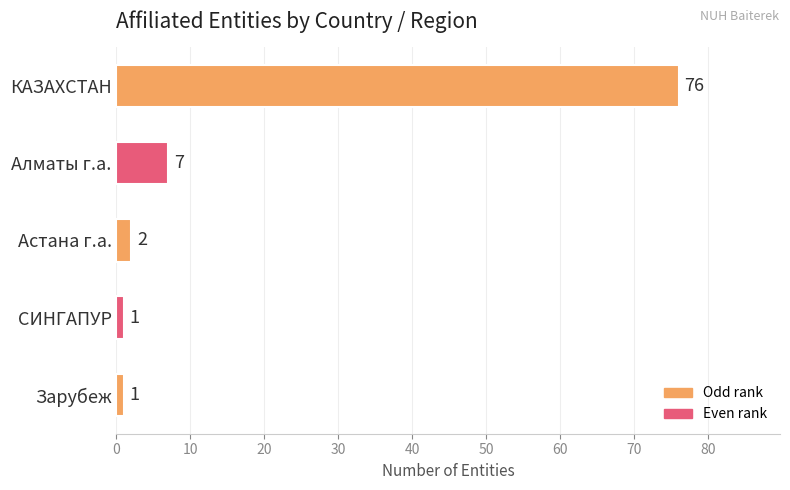

Reading bottom to top, extract all data points from this chart.

Зарубеж=1	СИНГАПУР=1	Астана г.а.=2	Алматы г.а.=7	КАЗАХСТАН=76